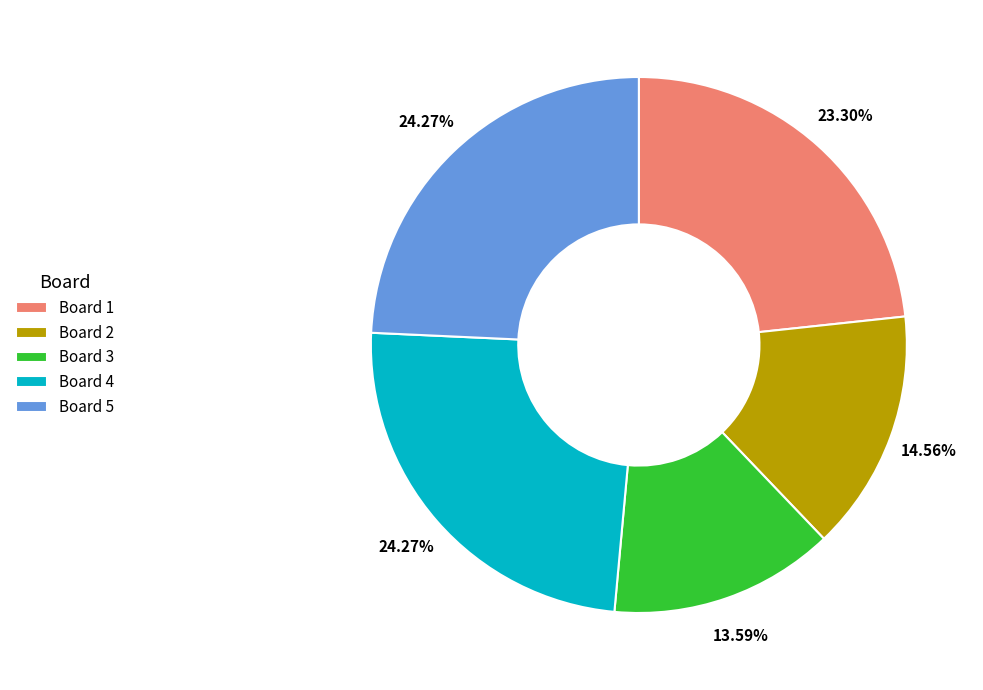

The Board 5 slice represents 24% of the pie. True or false?

True